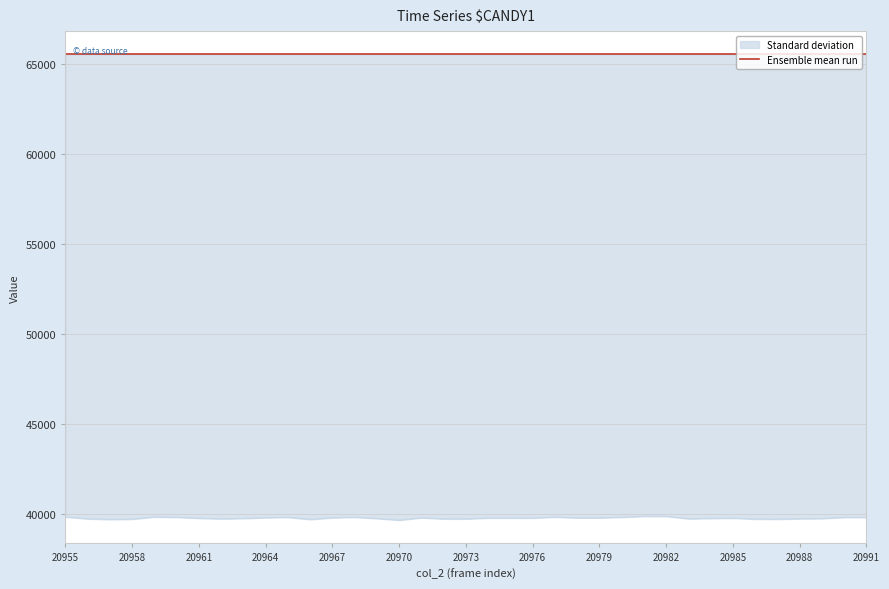

True or false: there are more than 2 points higher than both neighbors.

True